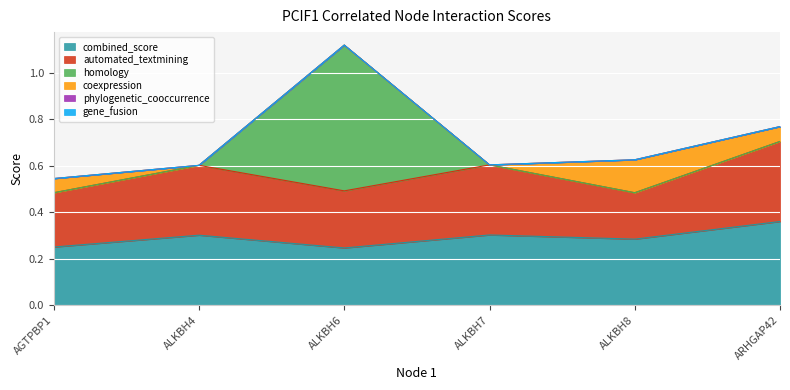

What is the difference between the highest and lowest values at ALKBH7?

0.3